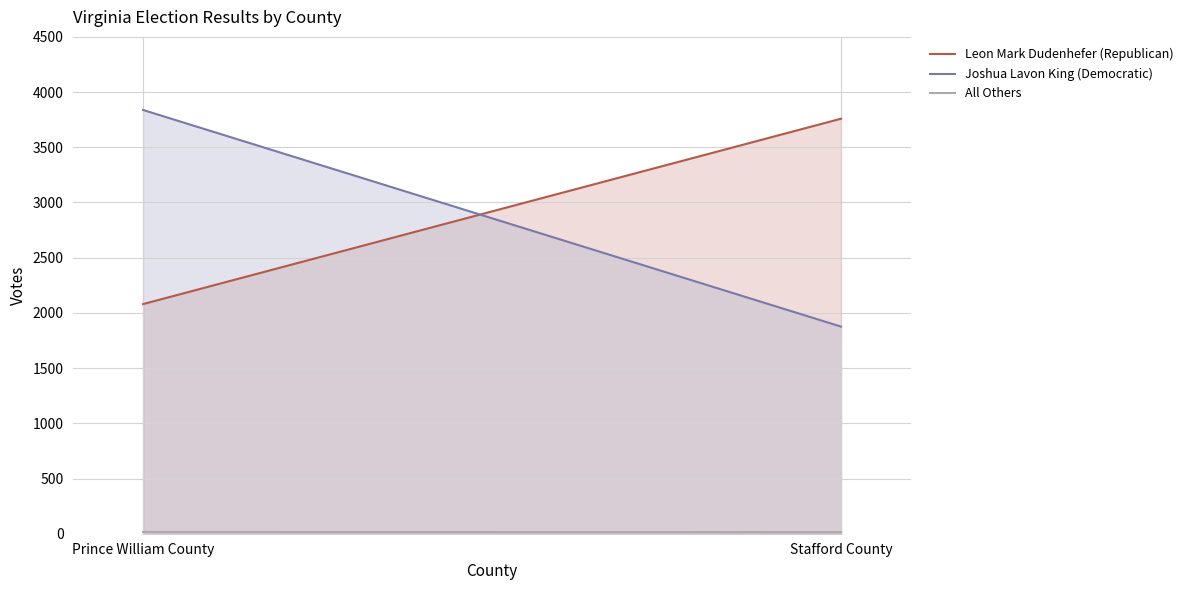

The value of Joshua Lavon King (Democratic) at Stafford County is 607. True or false?

False